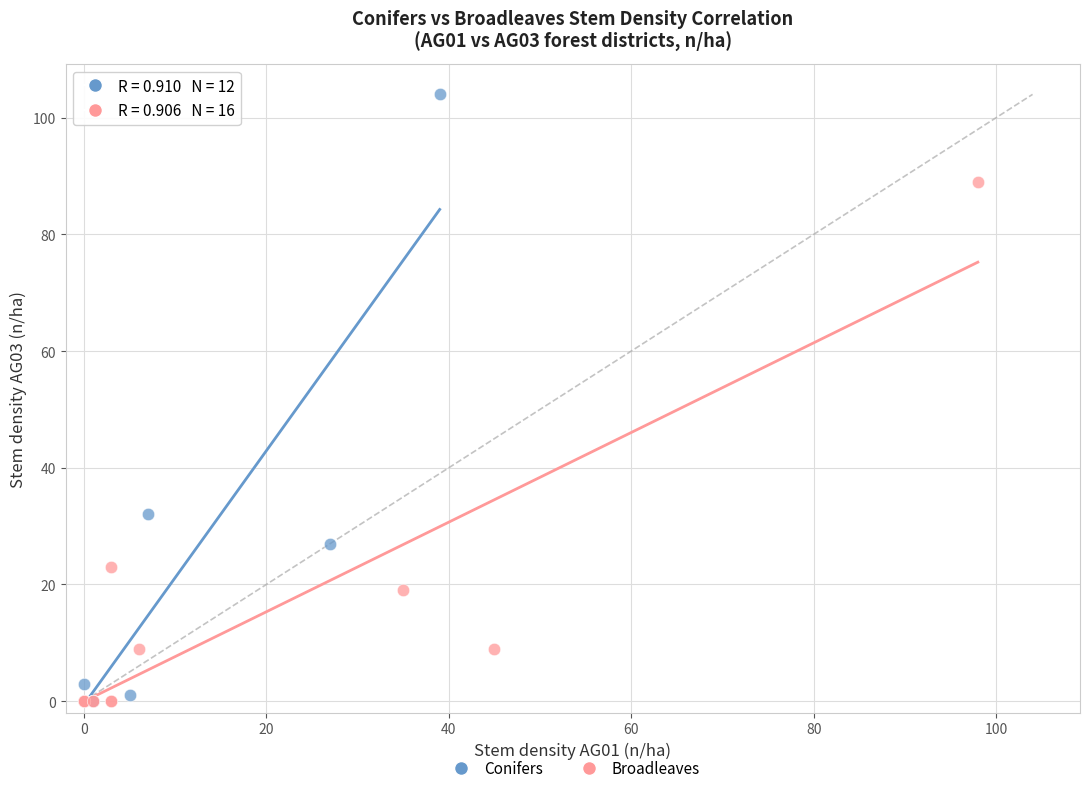

Which series contains the highest Y value?

Conifers